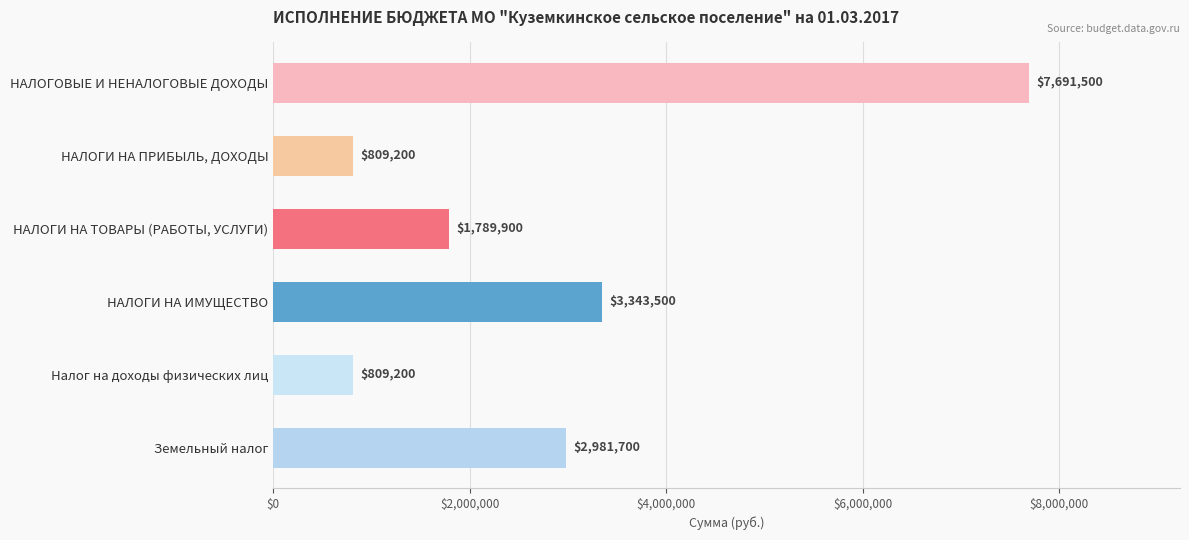

True or false: the data shows 2981700 at Земельный налог.

True